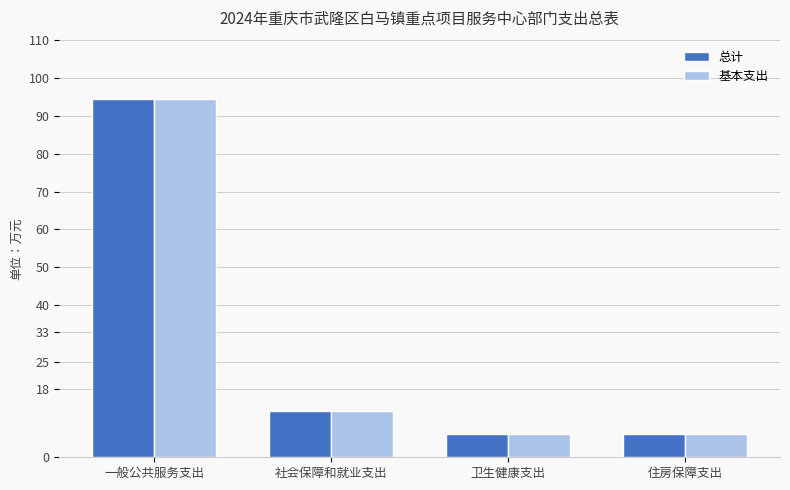

What position from the right is 一般公共服务支出?

4